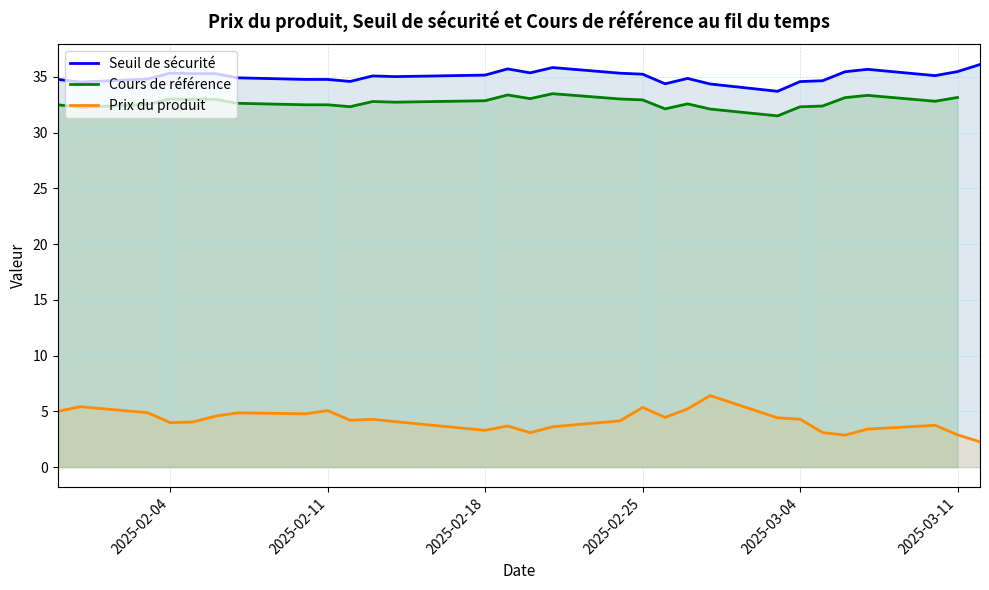

True or false: Seuil de sécurité has more than 1 points higher than both neighbors.

True